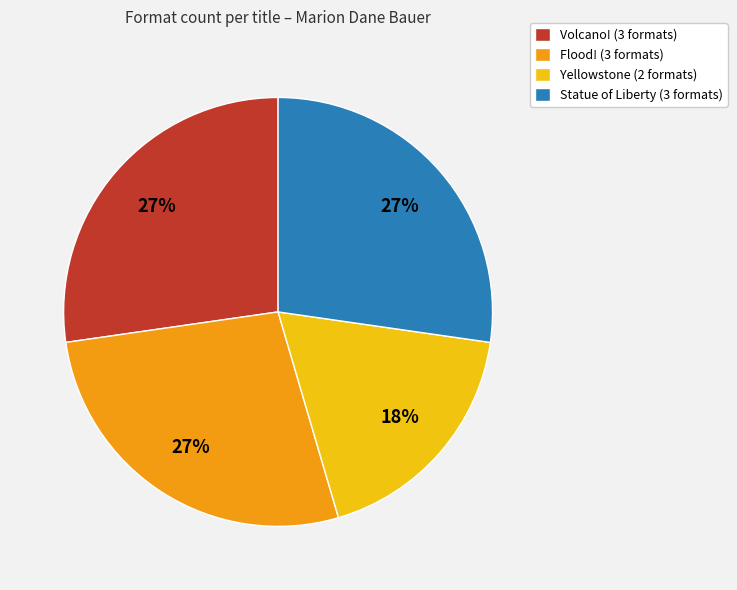

The Volcano! slice represents 16% of the pie. True or false?

False